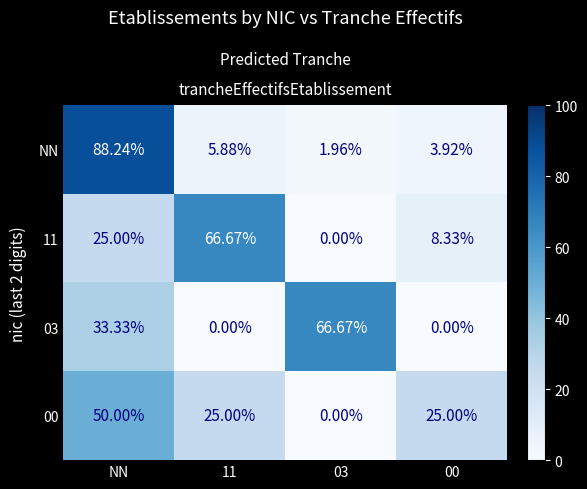

What is the total value across all series at NN?

196.6